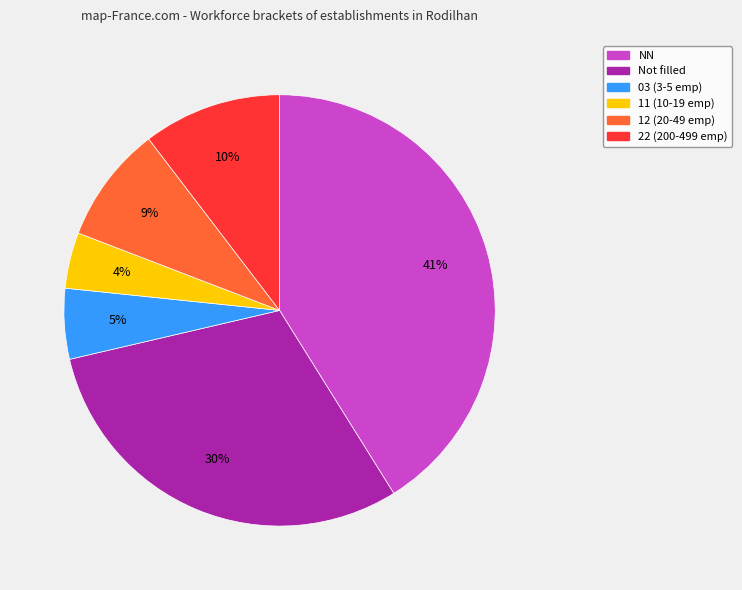

Does any single category account for the majority?

No